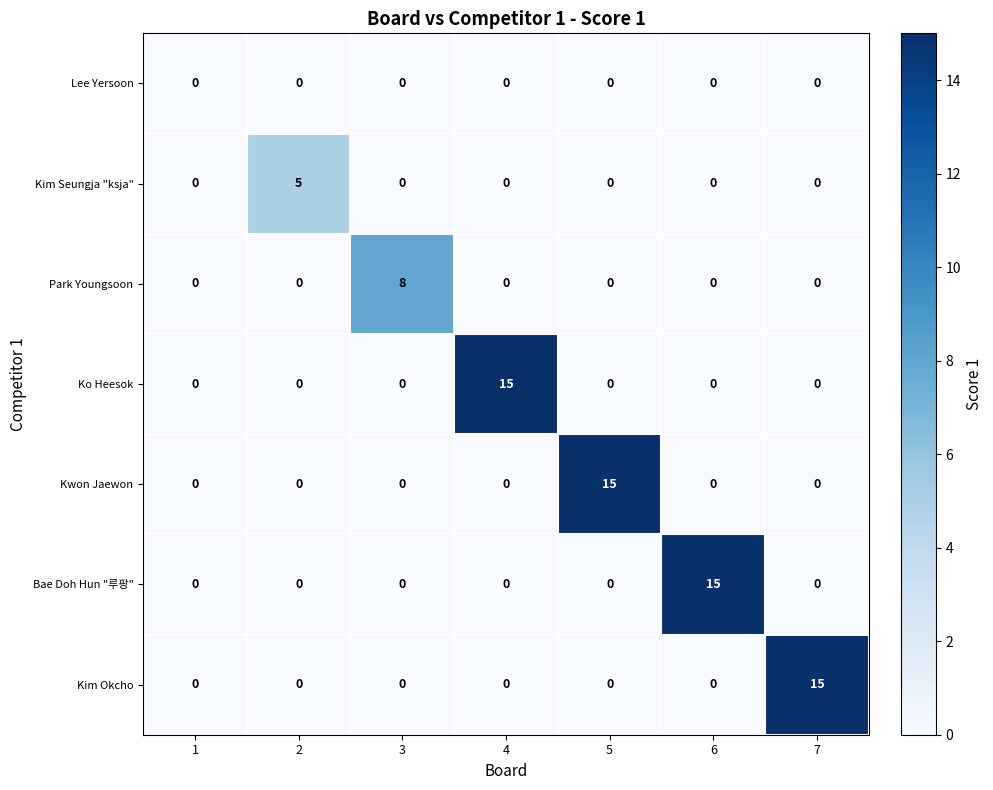

Which category has the highest value in the Ko Heesok series?

4